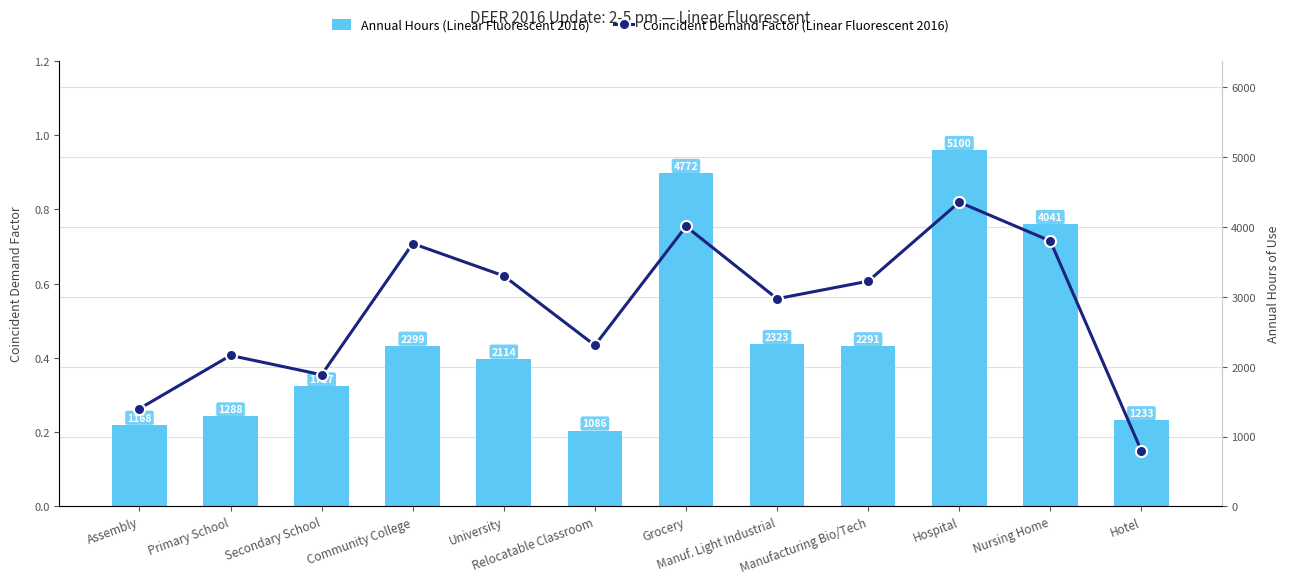

What is the greatest value displayed?

5100.0